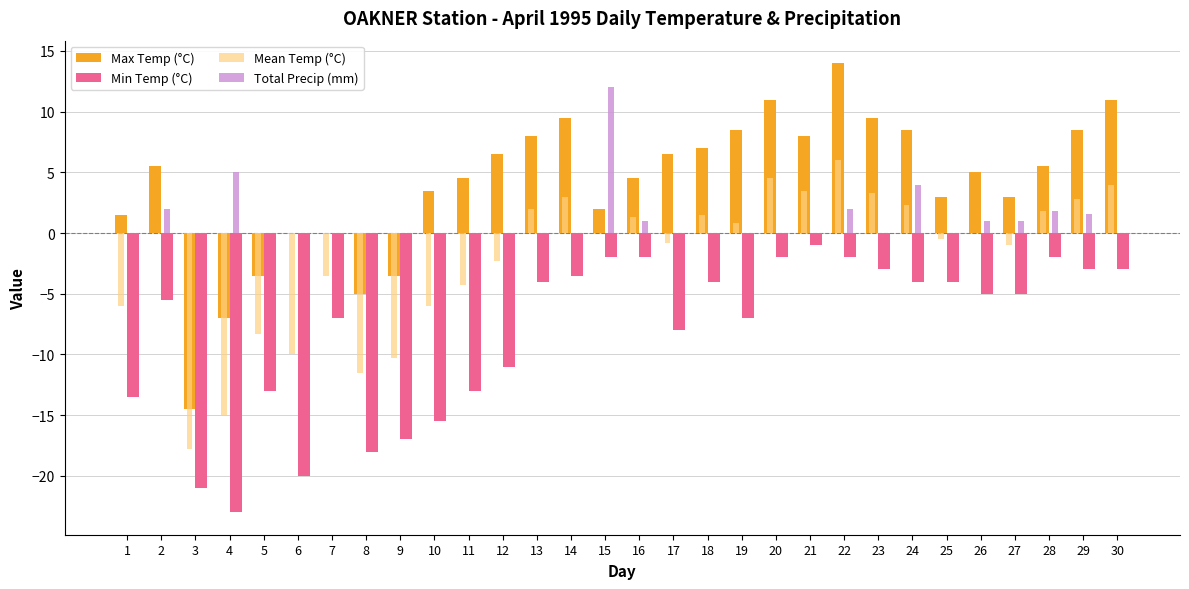

What is the greatest value displayed?

14.0